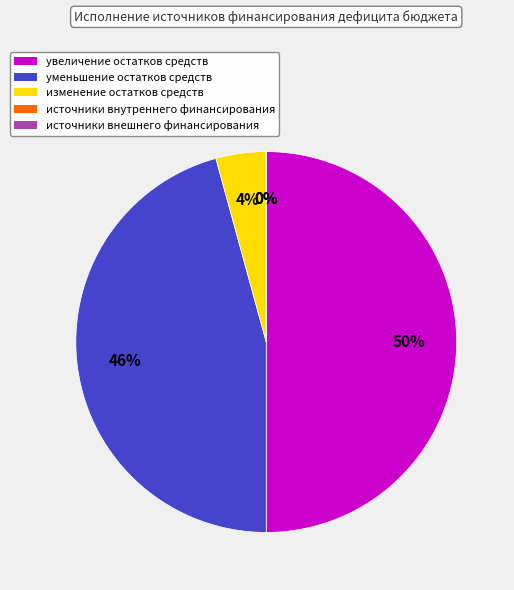

How many segments does this pie chart have?

5